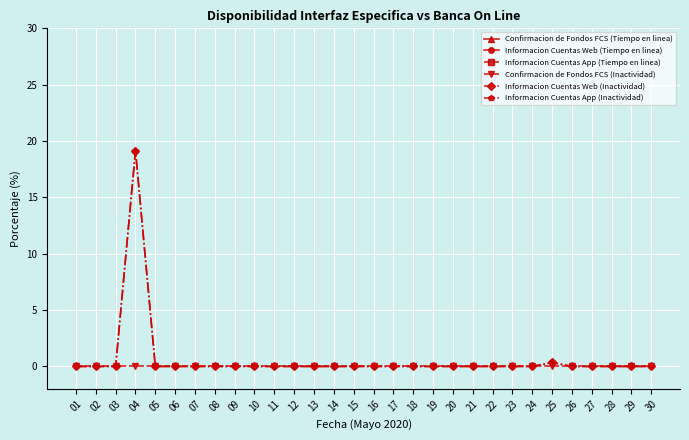

The value of Informacion Cuentas Web (Tiempo en linea) at 10 is 143.6. True or false?

False